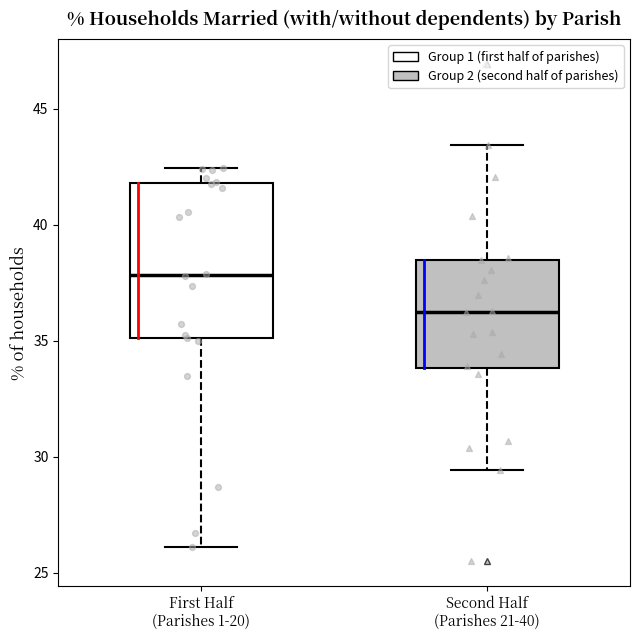

Reading left to right, read every box against the y-axis: the position of its median line, the range the box covers, and the ends of its whiskers. The values are not printed on the chart, so give them approximately, as read against the axis.

First Half (Parishes 1-20): median 38.0, box 35.0 to 42.0, whiskers 26.0 to 42.5
Second Half (Parishes 21-40): median 36.5, box 34.0 to 38.5, whiskers 29.5 to 43.5